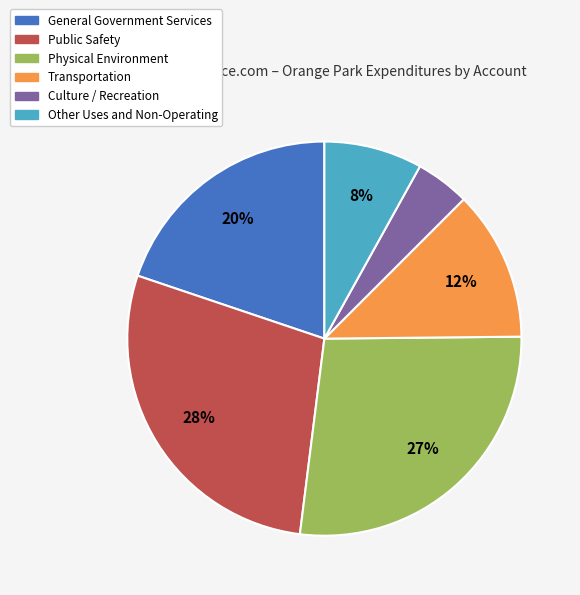

Combined, do Other Uses and Non-Operating and Public Safety account for over 50%?

No